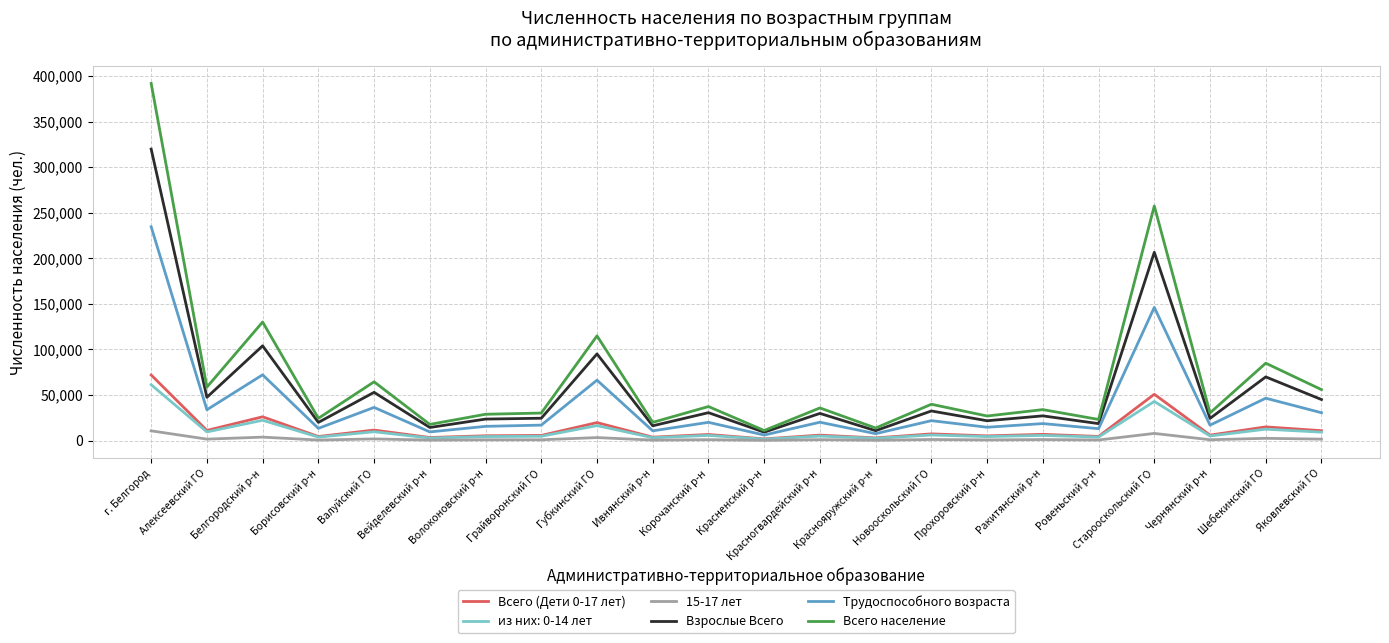

At which category does Трудоспособного возраста reach its first local valley?

Алексеевский ГО